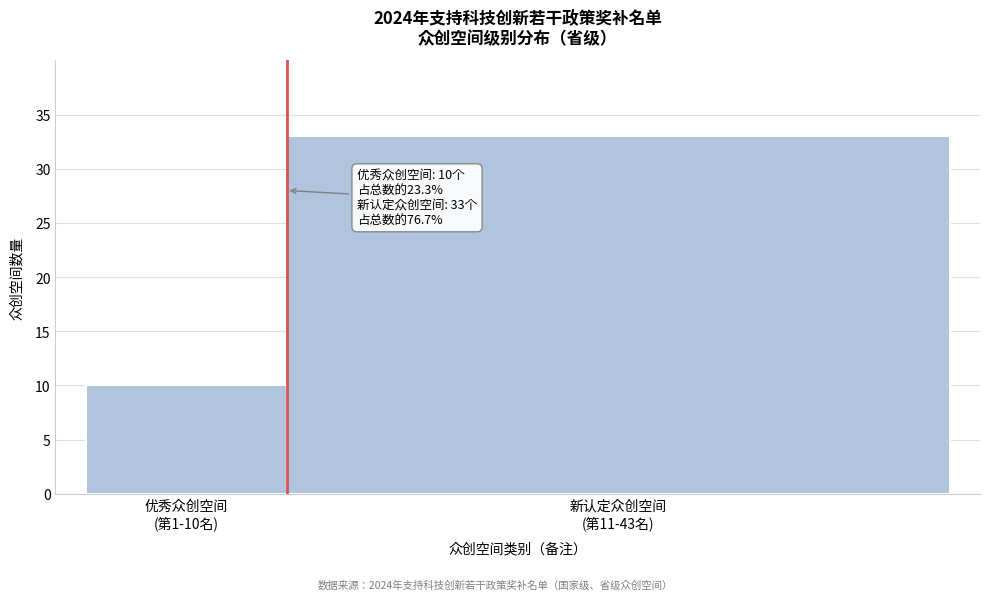

Reading right to left, list all the values displayed in this chart.

33	10